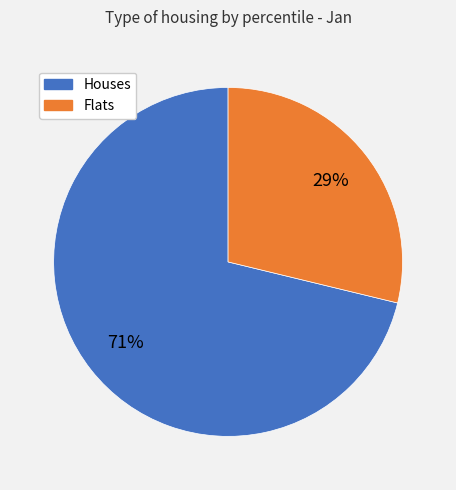

Does any single category account for the majority?

Yes